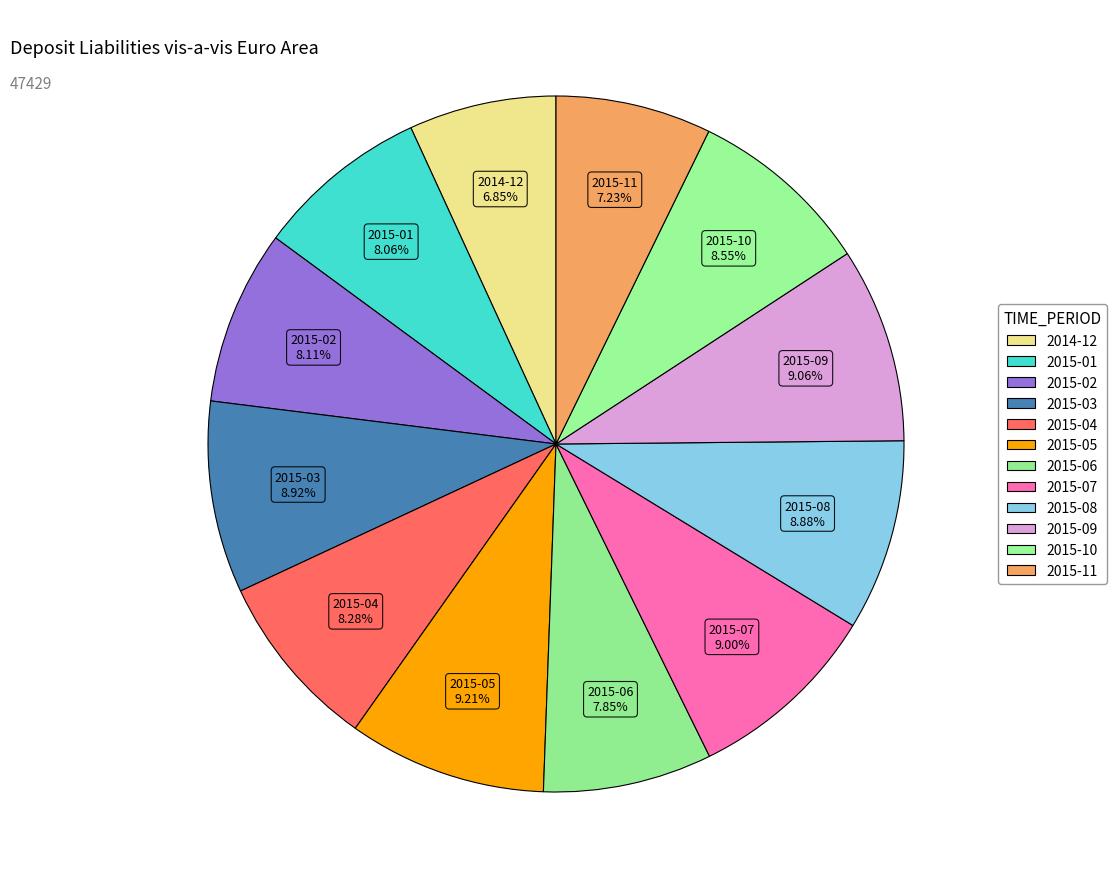

Count the number of slices in the pie.

12